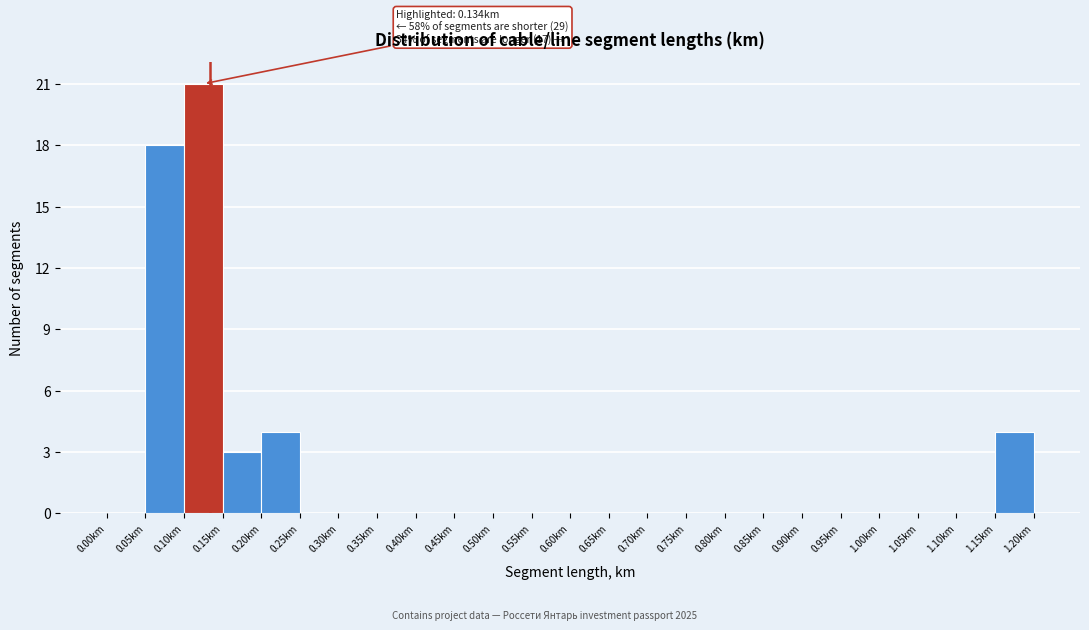

Over which range of the x-axis is the bar tallest?

0.10 to 0.15